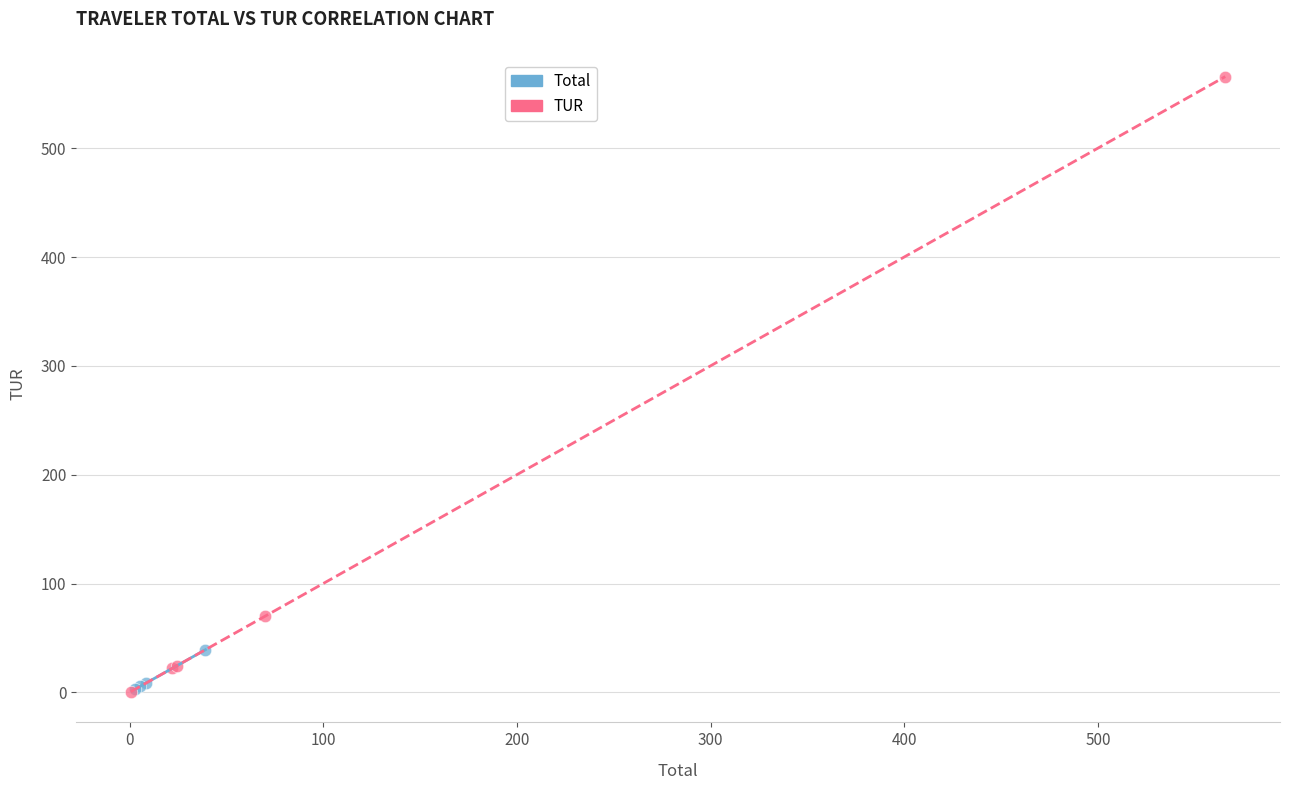

Which series has the largest Y range (max minus min)?

TUR